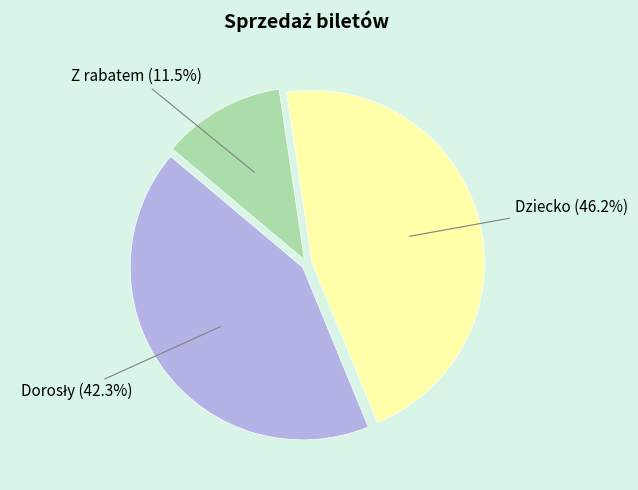

To the nearest percent, what is the difference between the largest and smallest slice percentages?

35%